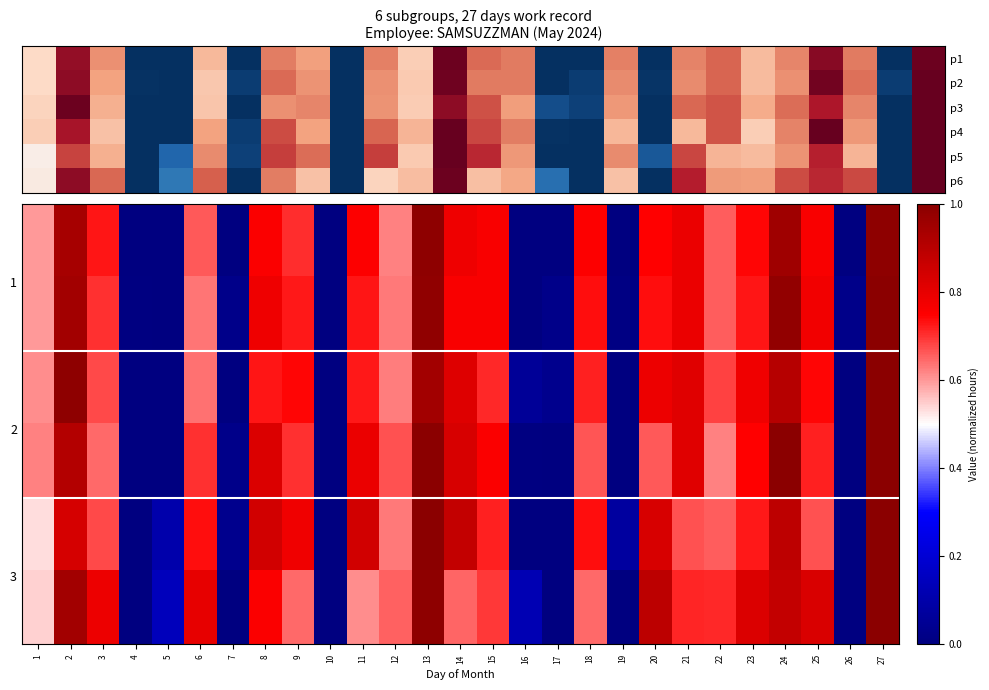

Which label corresponds to the smallest value in the chart?

4